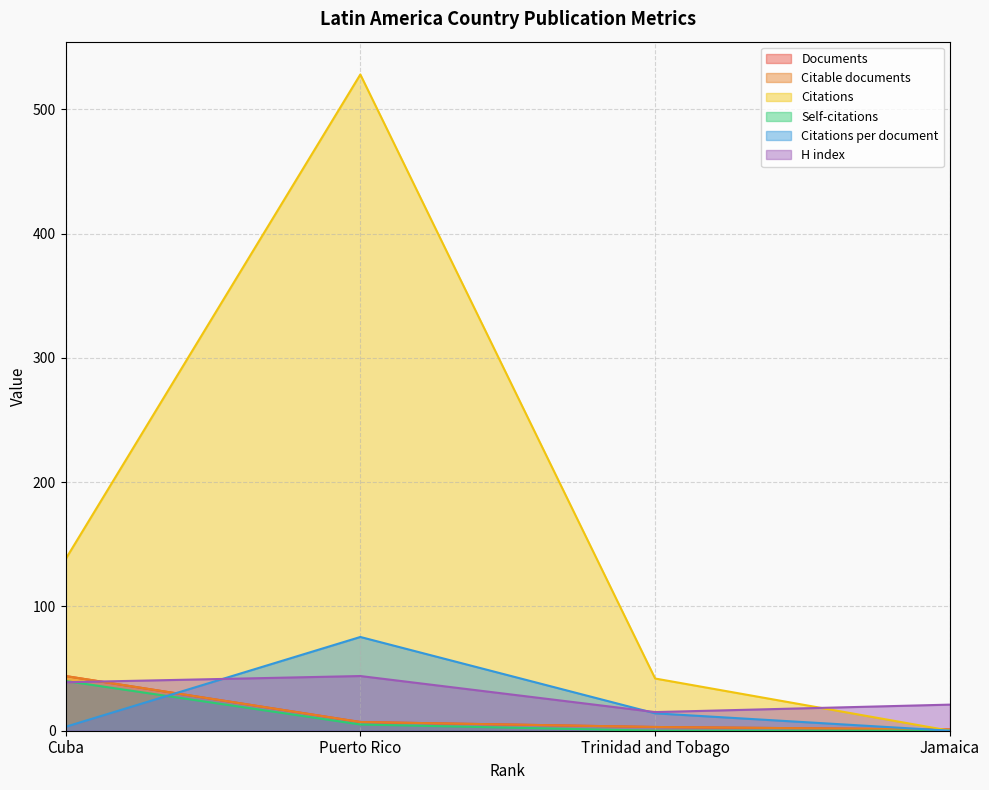

Reading left to right, what are all the values shown in this chart?

Documents: 44.0	7.0	3.0	1.0
Citable documents: 44.0	7.0	3.0	1.0
Citations: 138.0	528.0	42.0	0.0
Self-citations: 40.0	5.0	0.0	0.0
Citations per document: 3.1	75.4	14.0	0.0
H index: 39.0	44.0	15.0	21.0